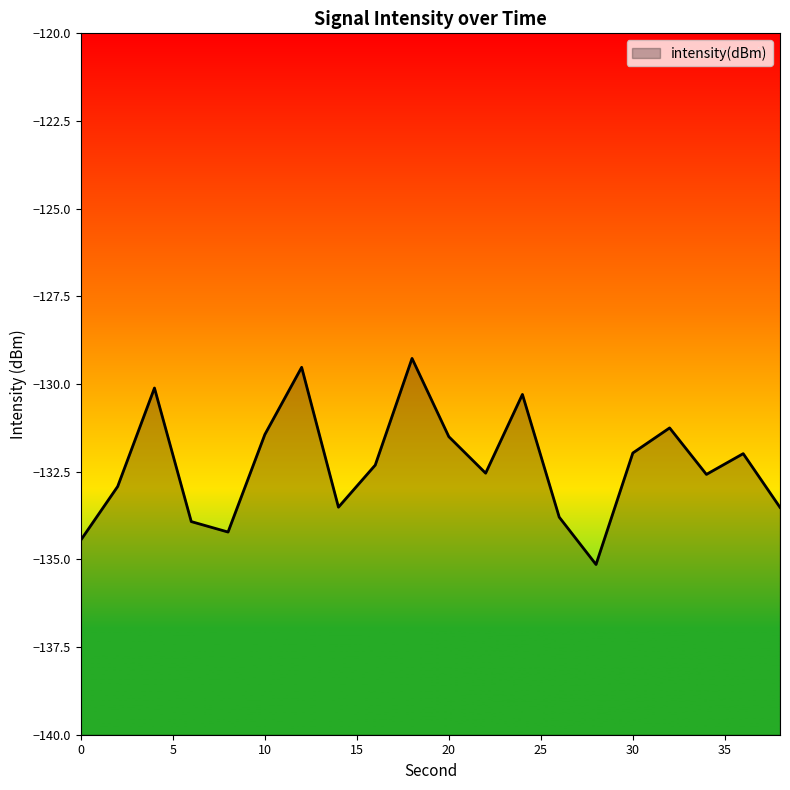

What is the smallest value displayed?

-135.1